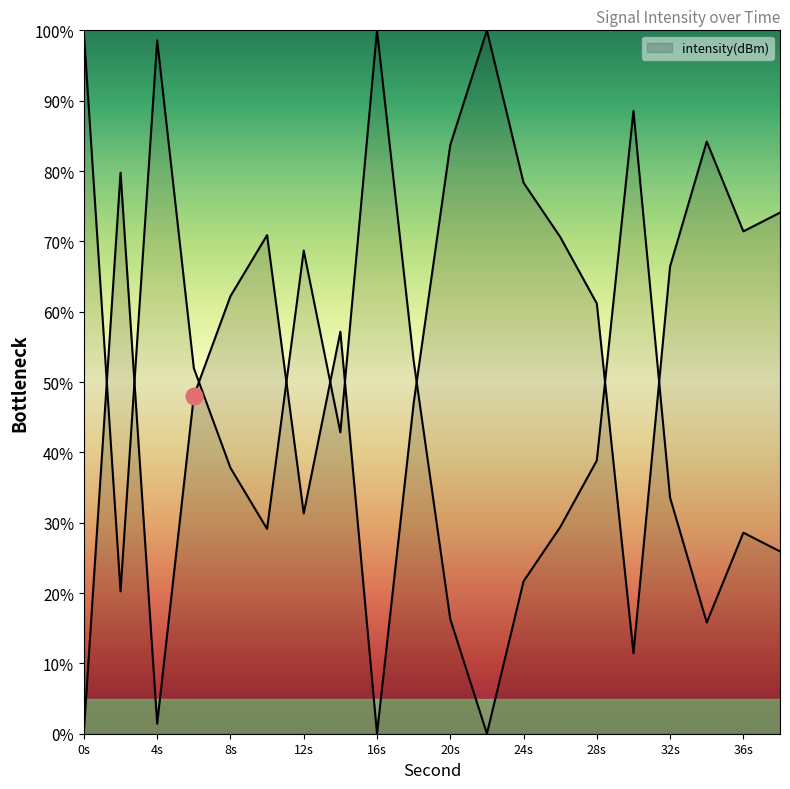

How many values are below 66?

10